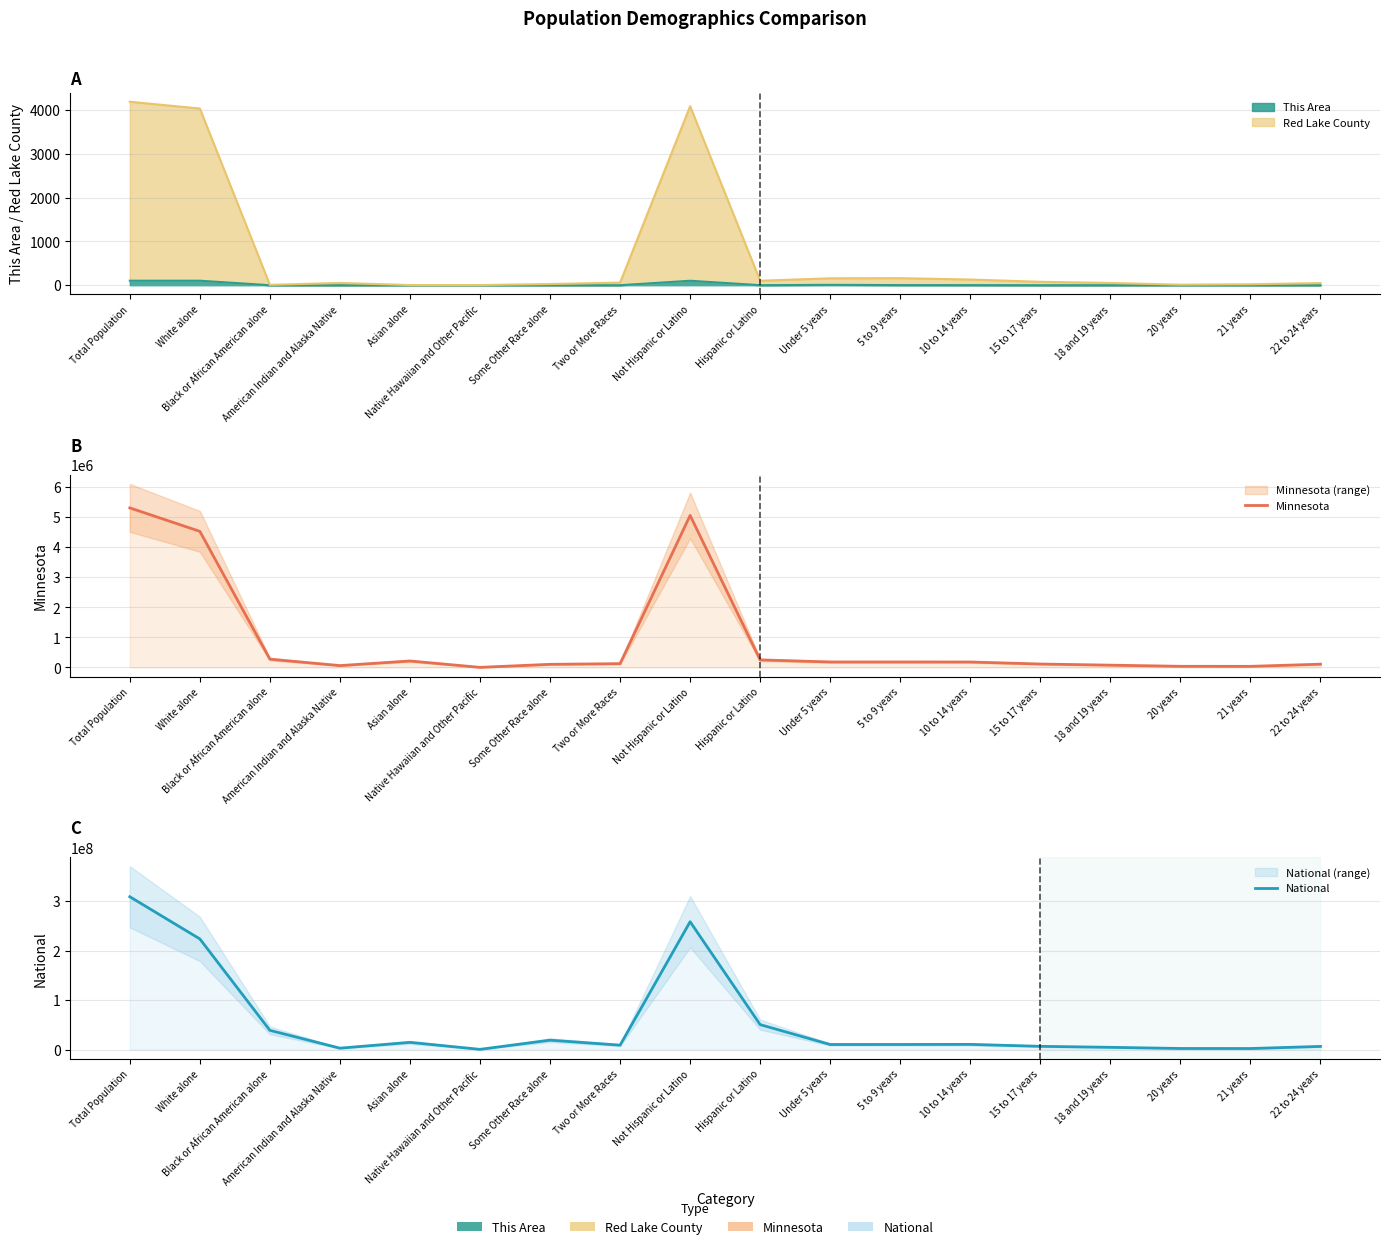

What is the spread (max minus min) of values at Hispanic or Latino?

50227336